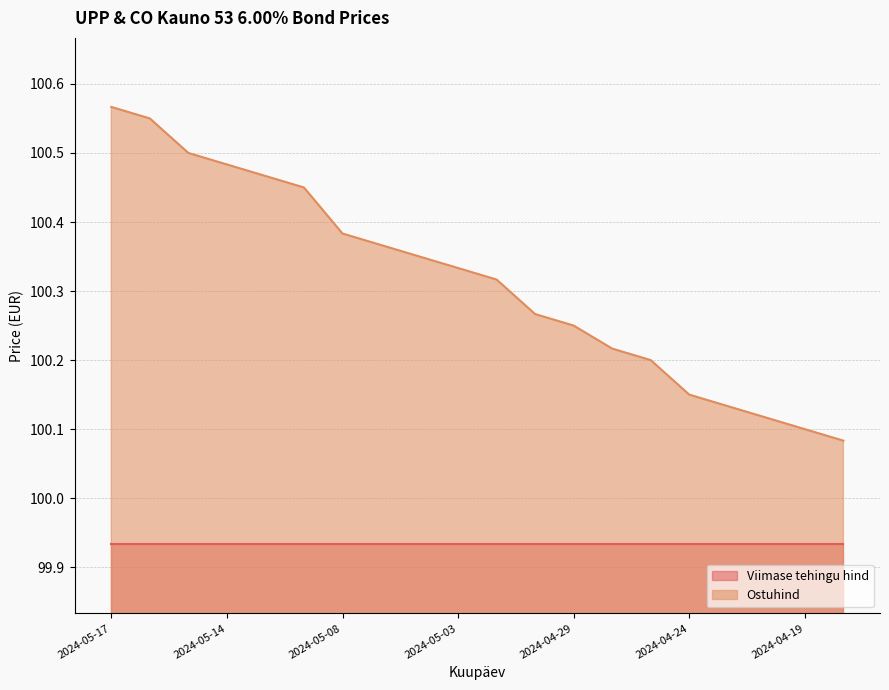

Rank the categories by value from highest to lowest.

2024-05-17, 2024-05-16, 2024-05-15, 2024-05-14, 2024-05-13, 2024-05-10, 2024-05-08, 2024-05-07, 2024-05-06, 2024-05-03, 2024-05-02, 2024-04-30, 2024-04-29, 2024-04-26, 2024-04-25, 2024-04-24, 2024-04-23, 2024-04-22, 2024-04-19, 2024-04-18